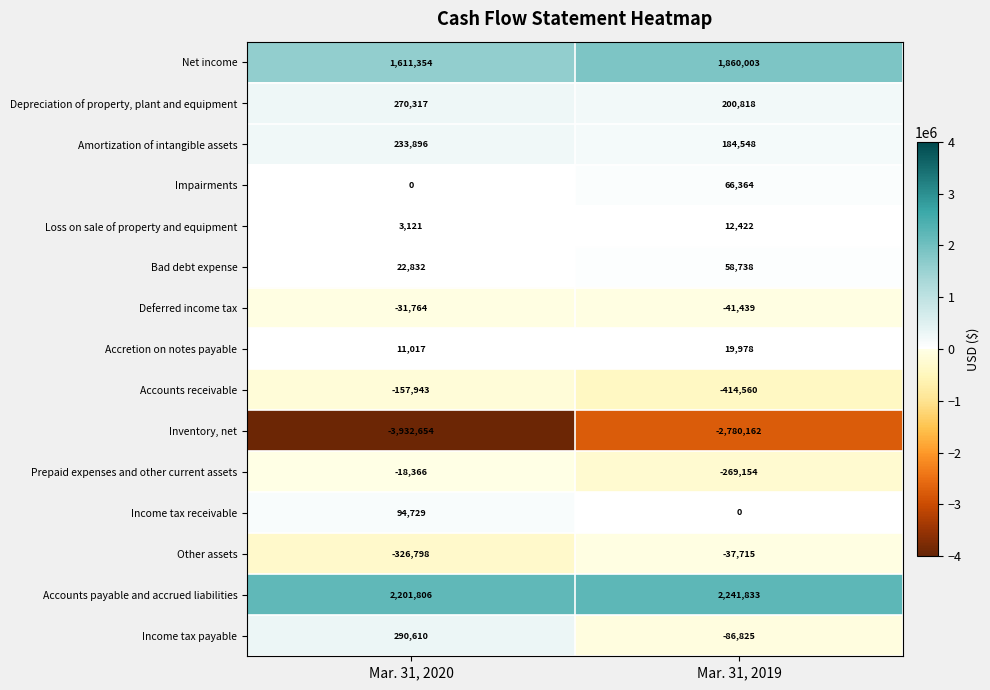

What is the spread (max minus min) of values at Mar. 31, 2019?

5021995